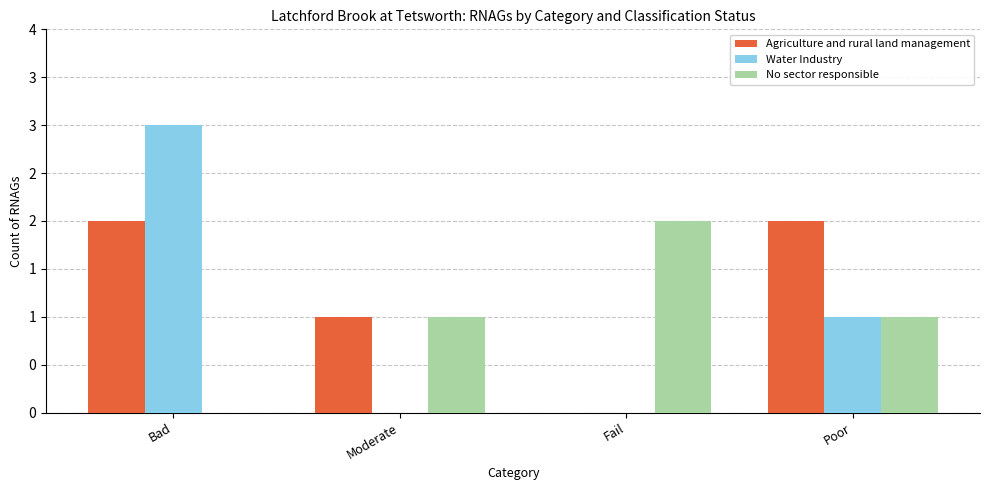

What are all the series names shown in the legend?

Agriculture and rural land management, Water Industry, No sector responsible